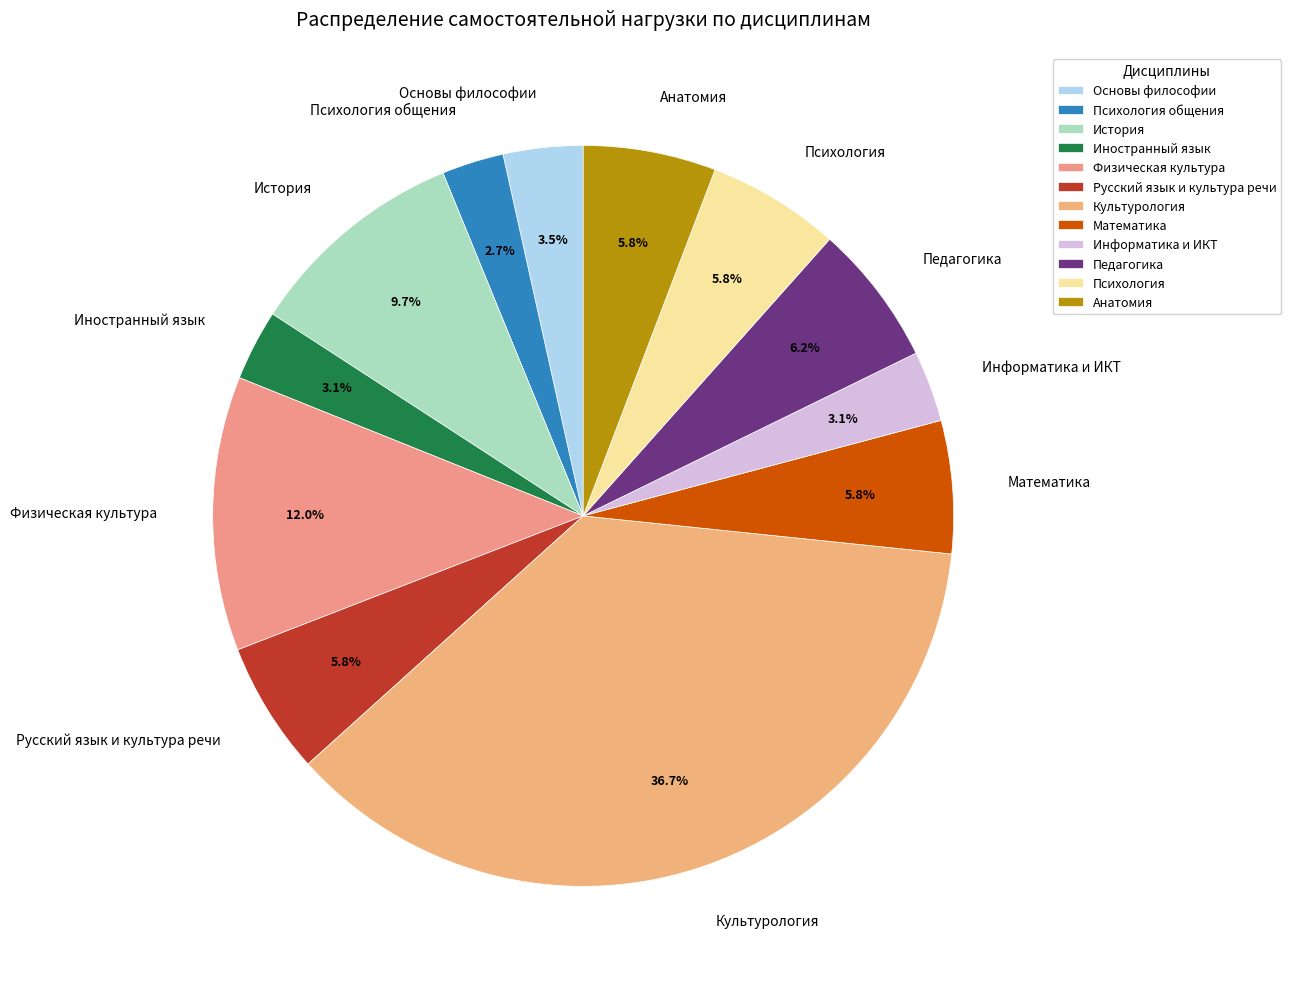

How many segments does this pie chart have?

12